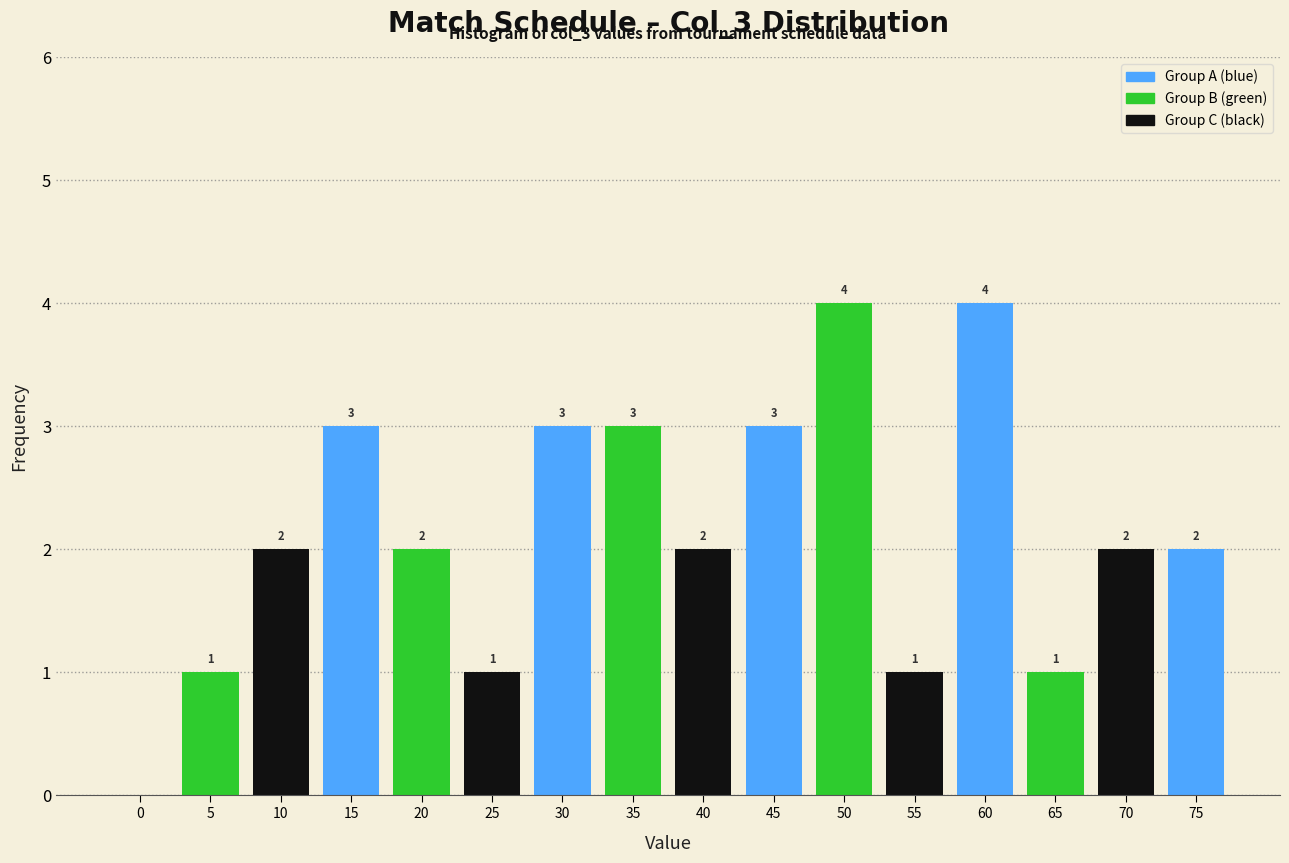

Reading left to right, transcribe all the data shown in this chart.

0=0	5=1	10=2	15=3	20=2	25=1	30=3	35=3	40=2	45=3	50=4	55=1	60=4	65=1	70=2	75=2